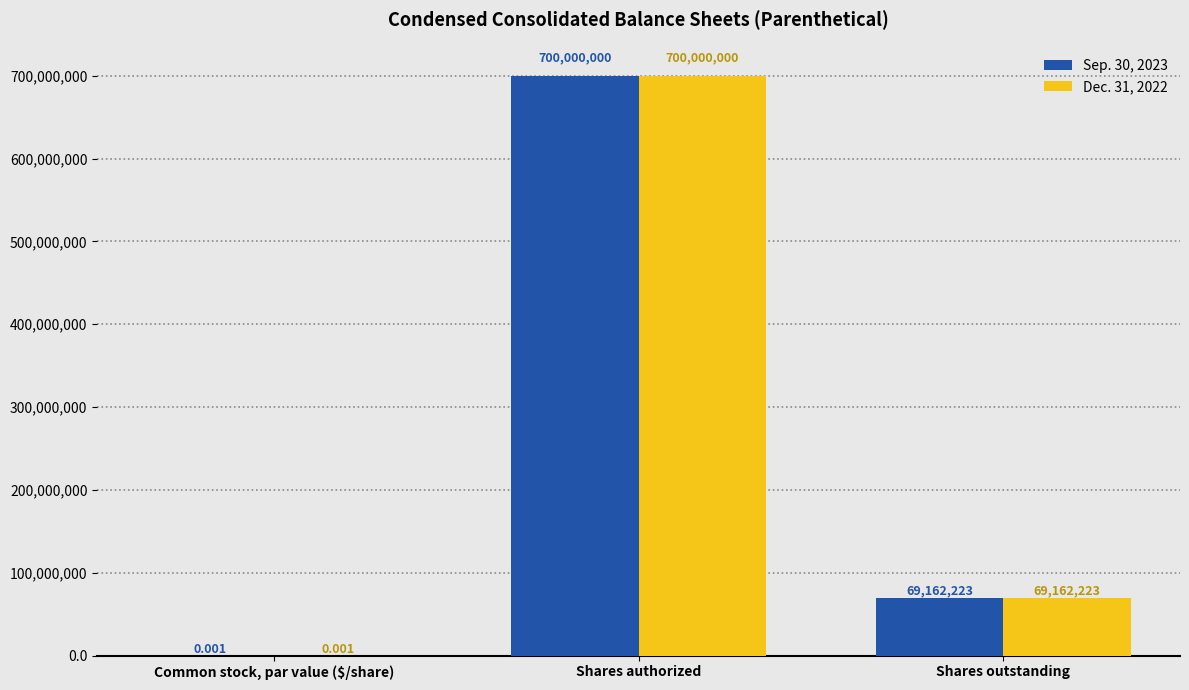

Where is Sep. 30, 2023 nearest to the value 350000000?

Shares outstanding